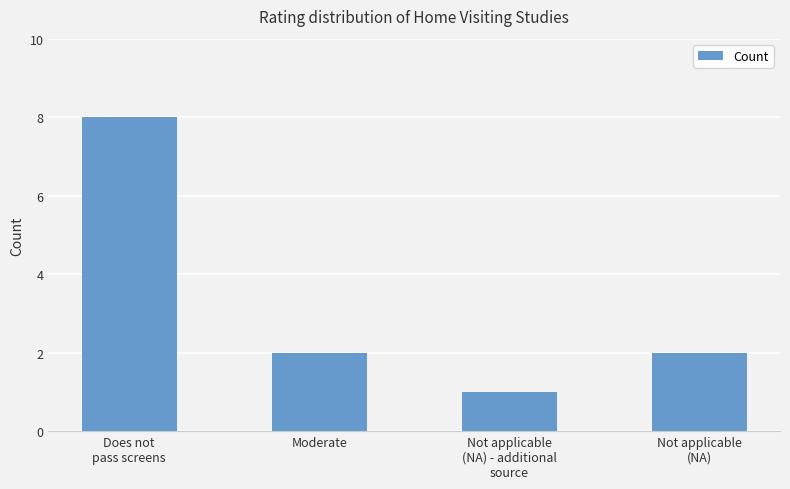

Reading left to right, transcribe all the data shown in this chart.

Does not
pass screens=8	Moderate=2	Not applicable
(NA) - additional
source=1	Not applicable
(NA)=2